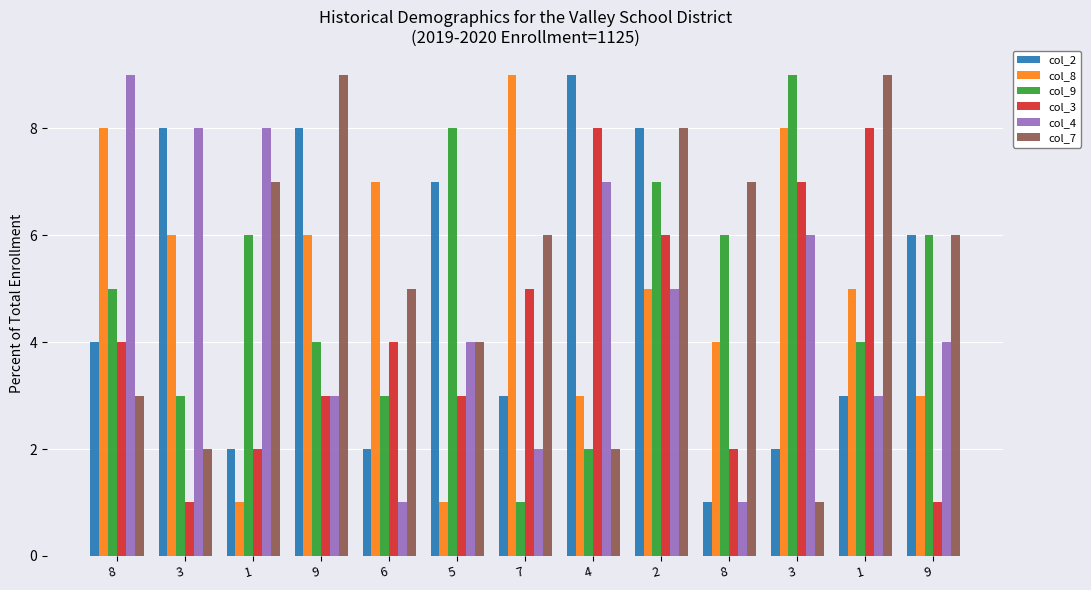

Which series changed the most between 3 and 1?

col_2